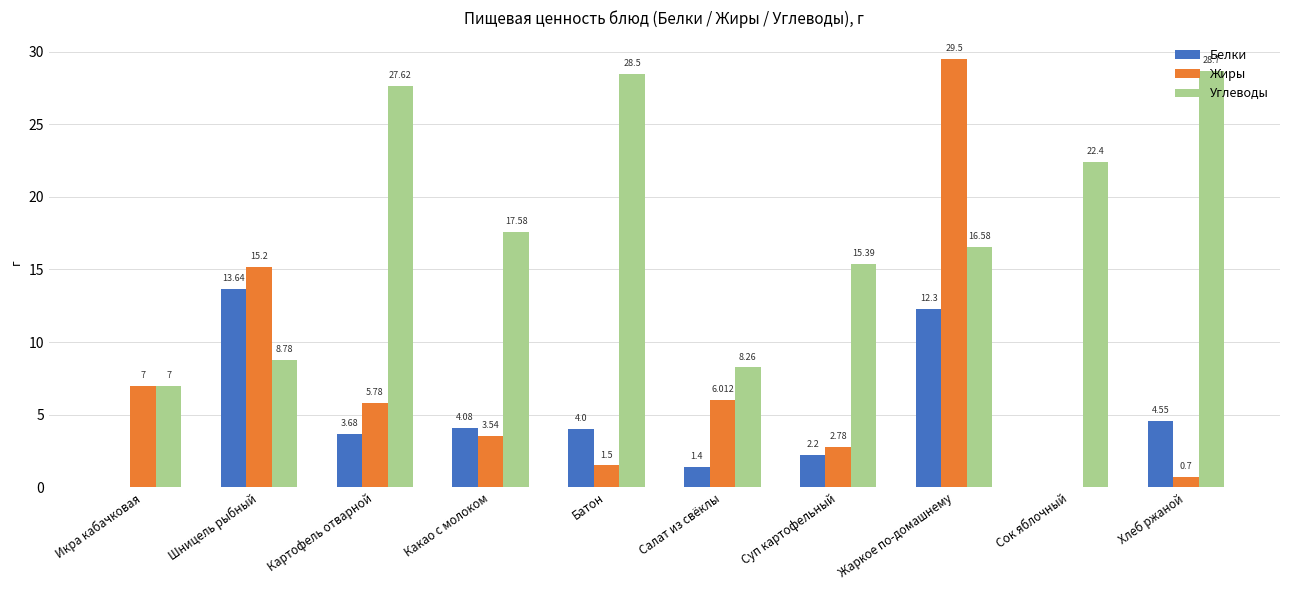

Is it true that Углеводы equals 47.7 at Картофель отварной?

False